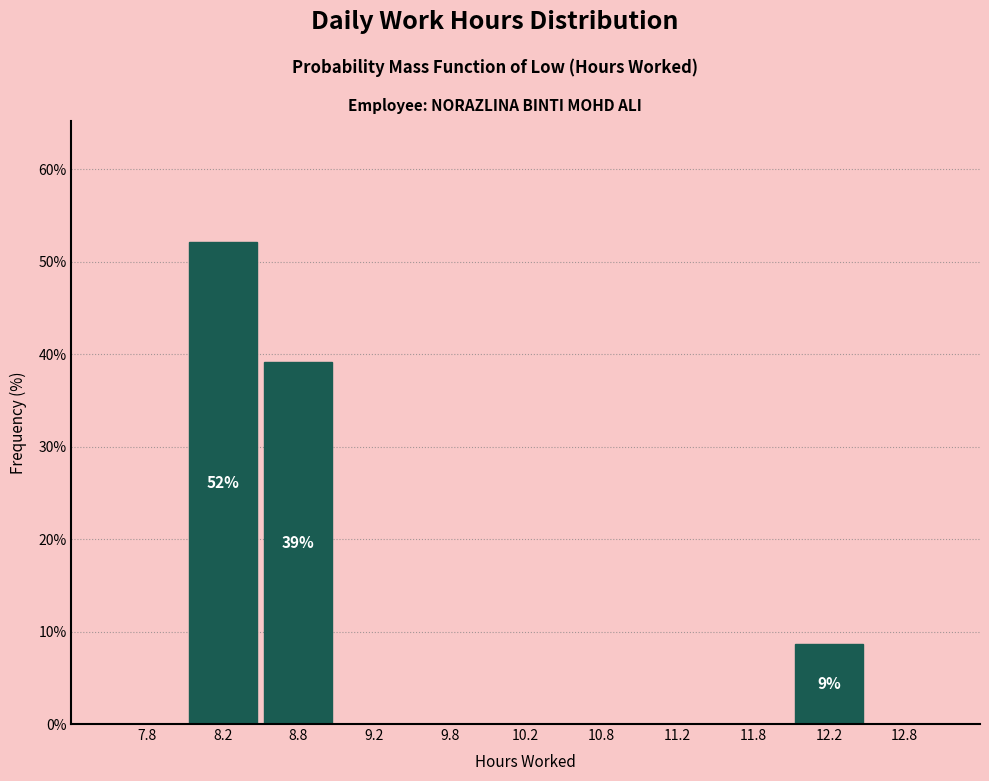

Over which range of the x-axis is the bar tallest?

8.0 to 8.5